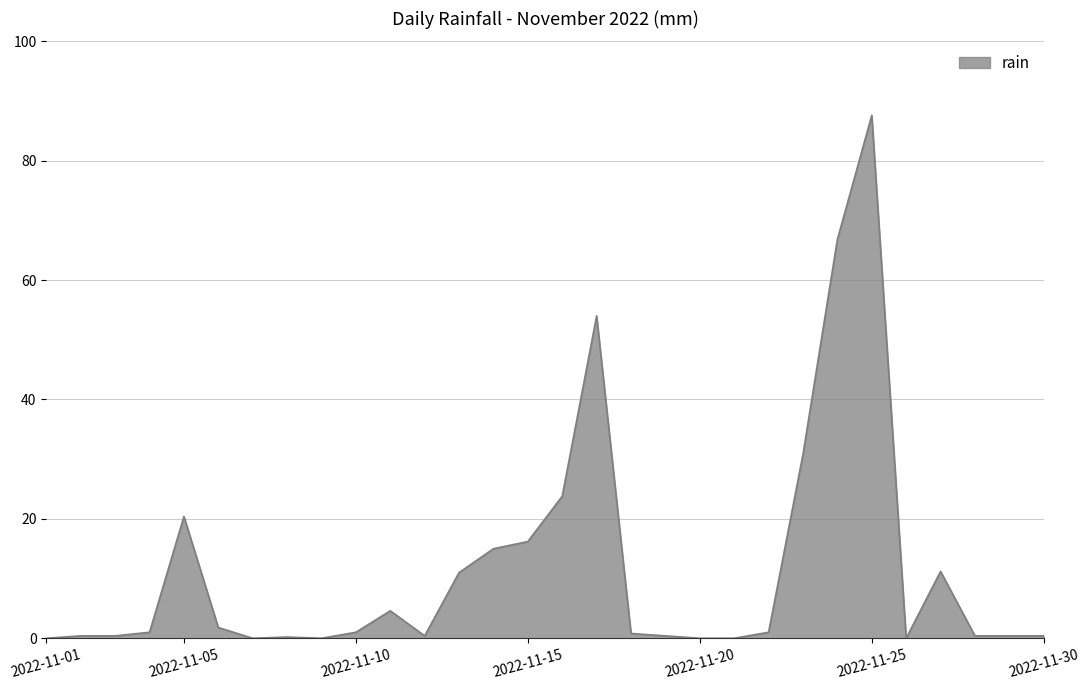

What is the greatest value displayed?

87.6